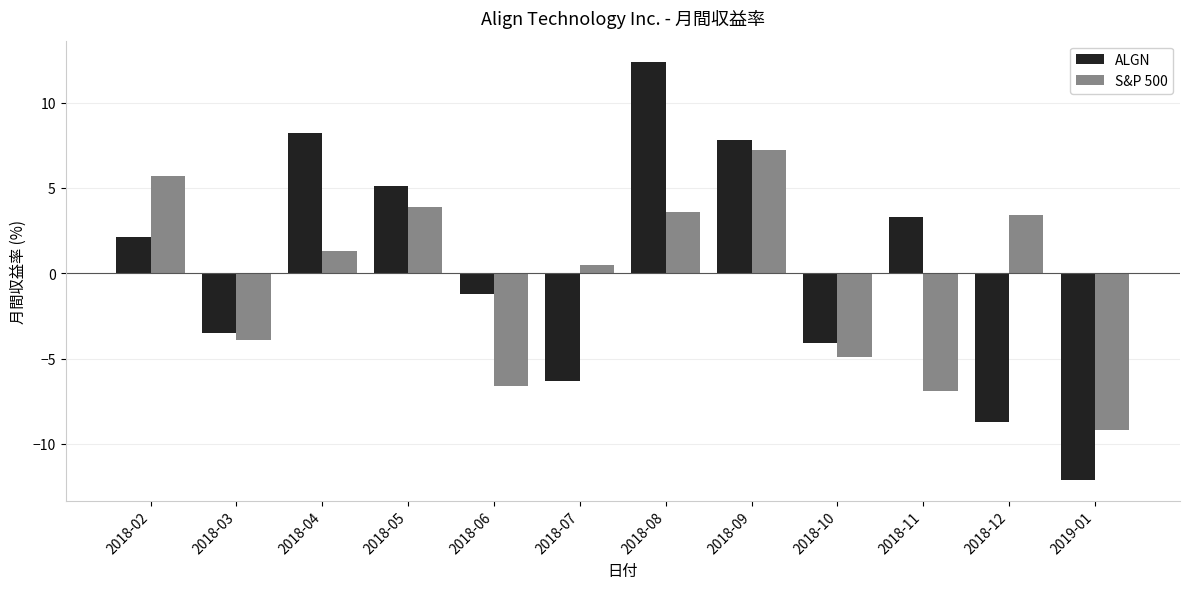

How many values in ALGN are below zero?

6